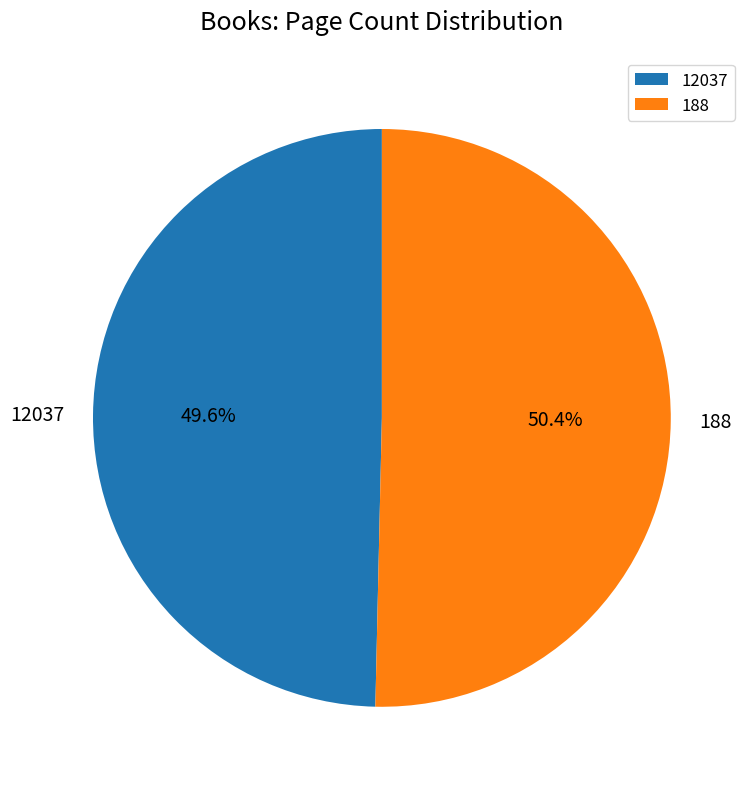

Does 12037 account for over 50% of the chart?

No